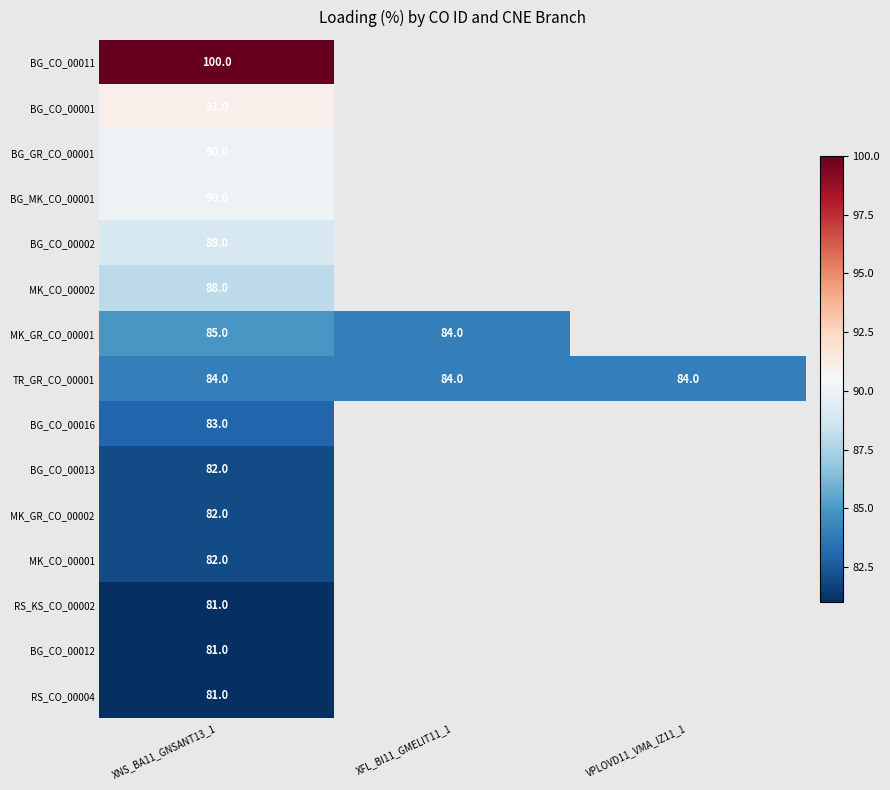

Which category has the highest value across all series?

XNS_BA11_GNSANT13_1